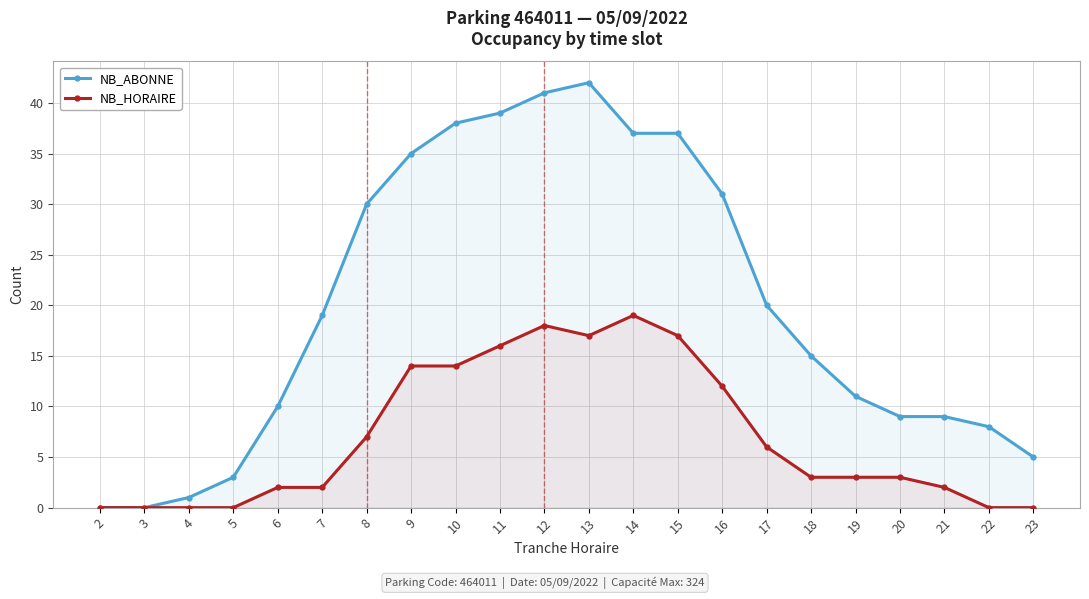

Reading right to left, transcribe all the data shown in this chart.

NB_ABONNE: 5	8	9	9	11	15	20	31	37	37	42	41	39	38	35	30	19	10	3	1	0	0
NB_HORAIRE: 0	0	2	3	3	3	6	12	17	19	17	18	16	14	14	7	2	2	0	0	0	0